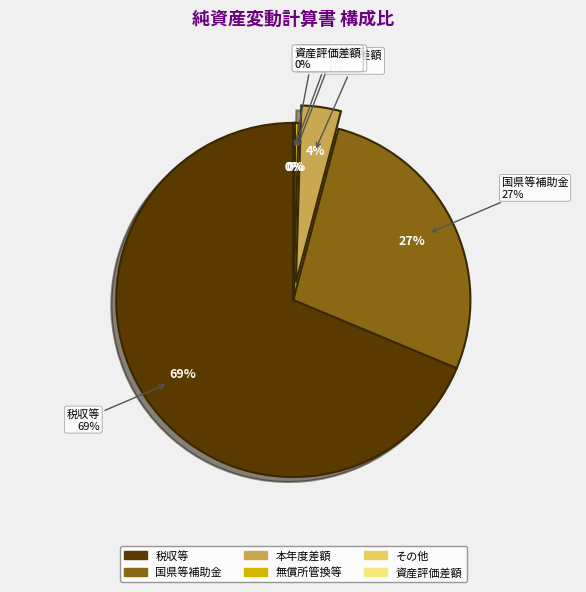

Approximately how many times larger is the value at 無償所管換等 compared to 資産評価差額?

3.0